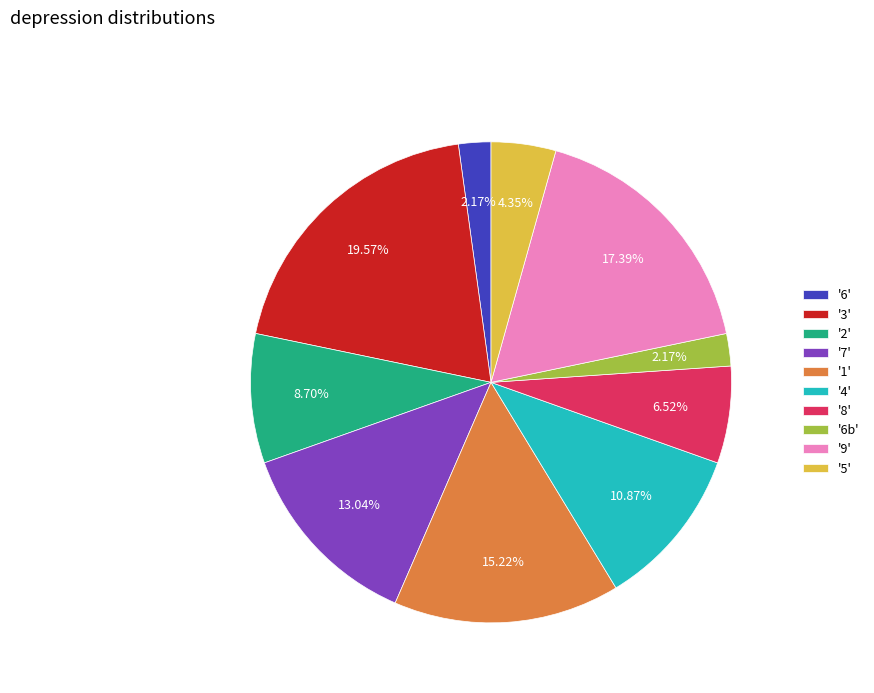

Approximately how many times larger is the value at '3' compared to '4'?

1.8